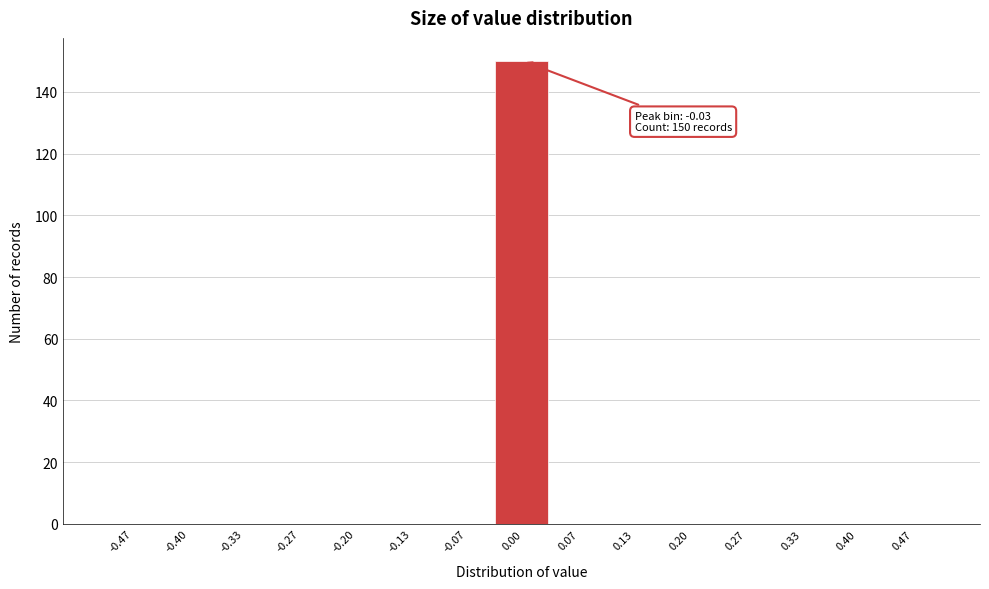

Which range on the x-axis has the tallest bar?

-0.03 to 0.03